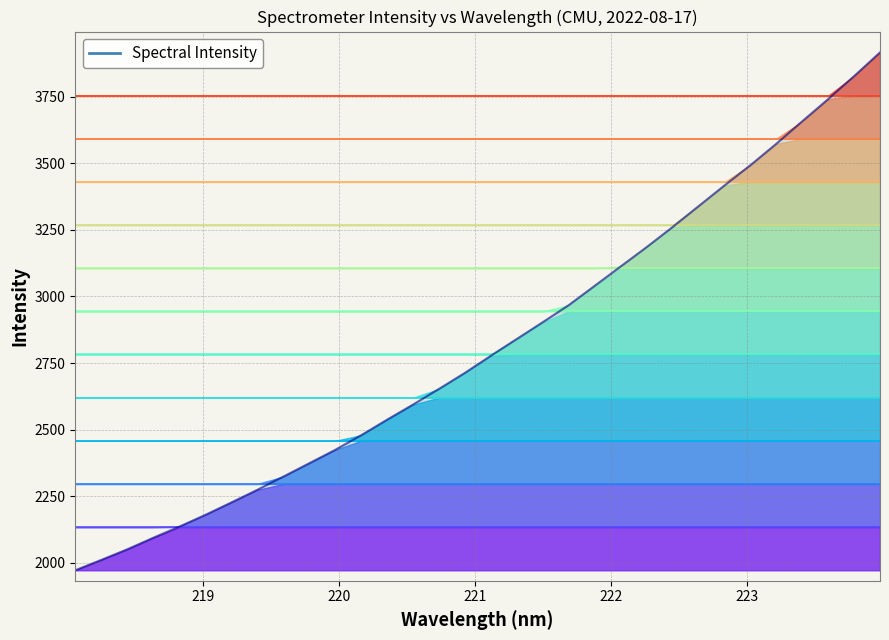

Reading left to right, transcribe all the data shown in this chart.

1972.2	2011.0	2050.8	2094.1	2135.9	2179.8	2226.4	2273.8	2323.3	2373.5	2423.8	2478.7	2537.1	2593.9	2652.8	2713.0	2777.2	2840.3	2903.2	2967.1	3039.7	3112.3	3184.7	3260.1	3338.3	3416.1	3492.2	3572.7	3657.1	3740.4	3826.7	3915.6